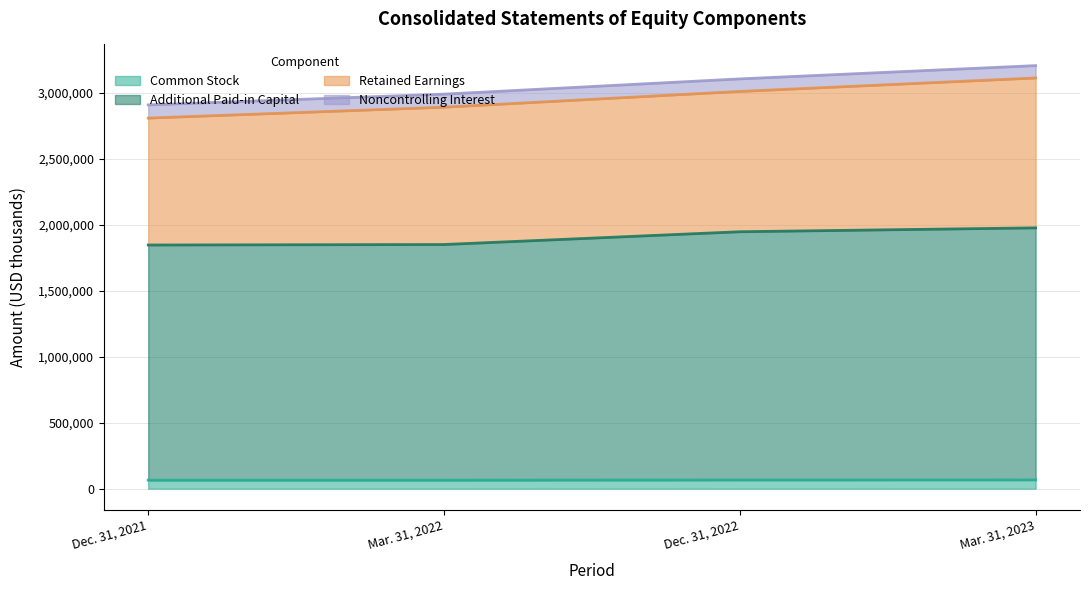

How many categories are shown in the chart?

4